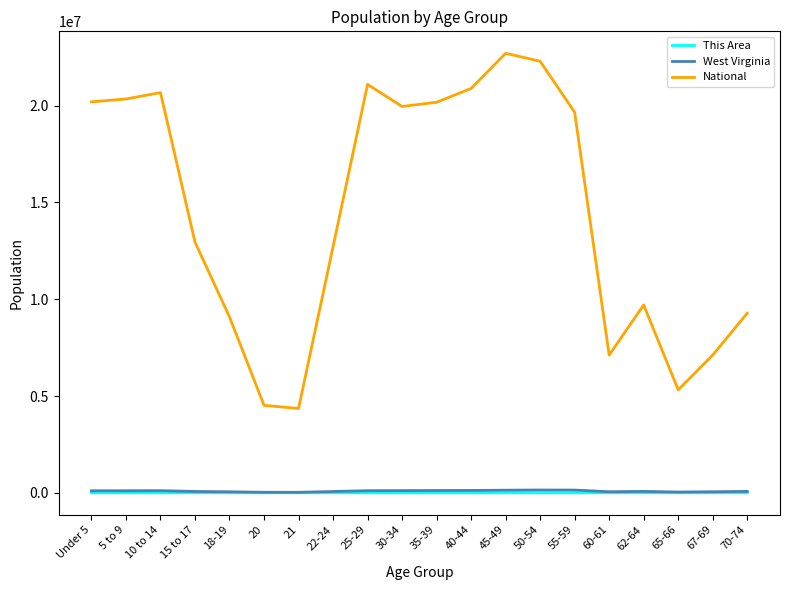

True or false: National and West Virginia intersect in this chart.

False